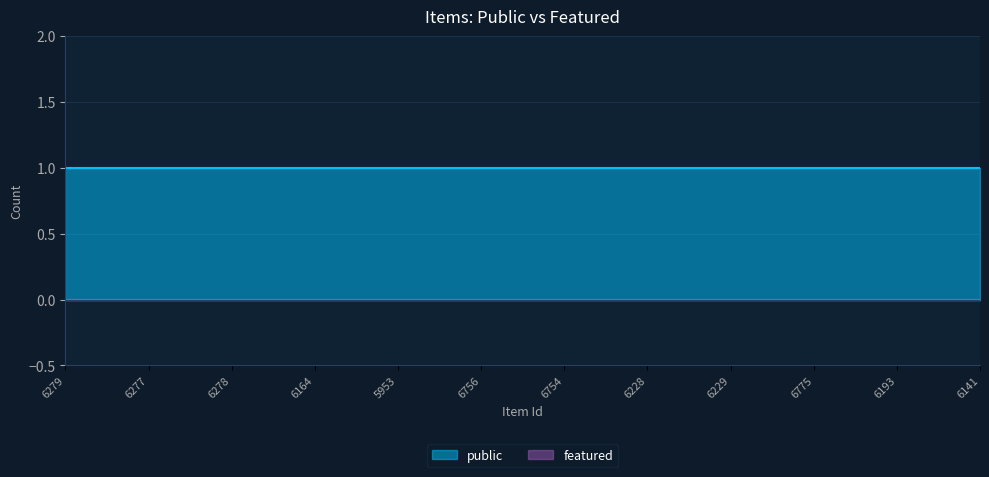

What is the lowest value of the public series?

1